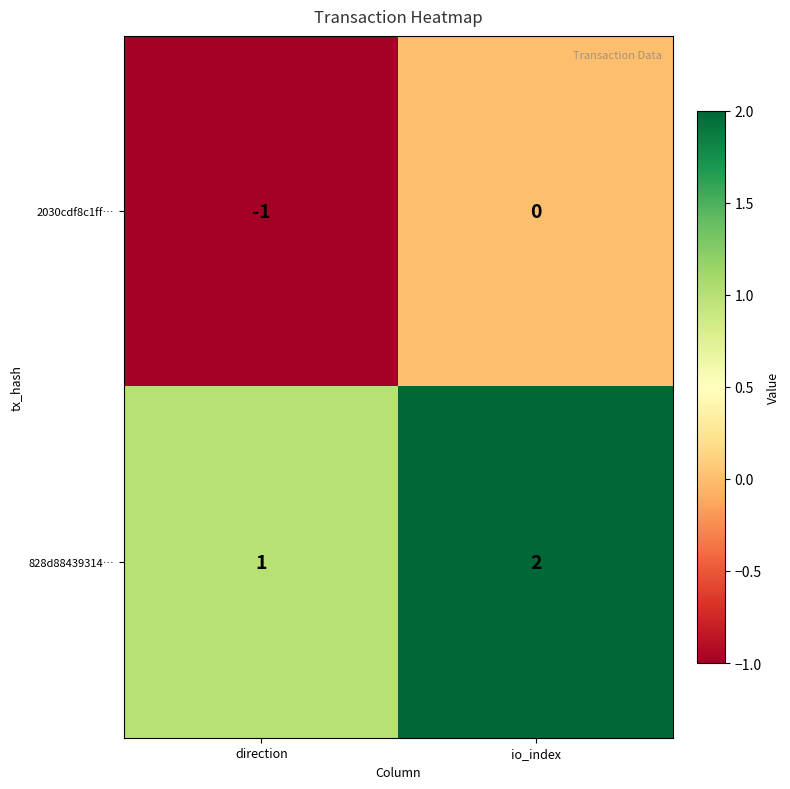

At how many categories does at least one series exceed 0?

2